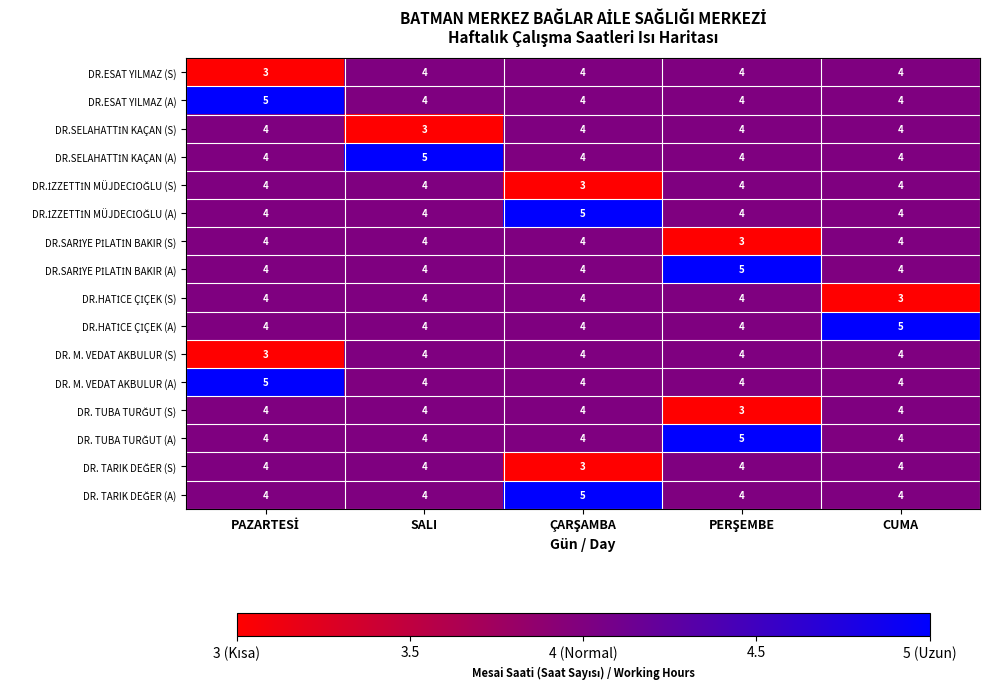

The value of DR.ESAT YILMAZ (A) at CUMA is 2. True or false?

False